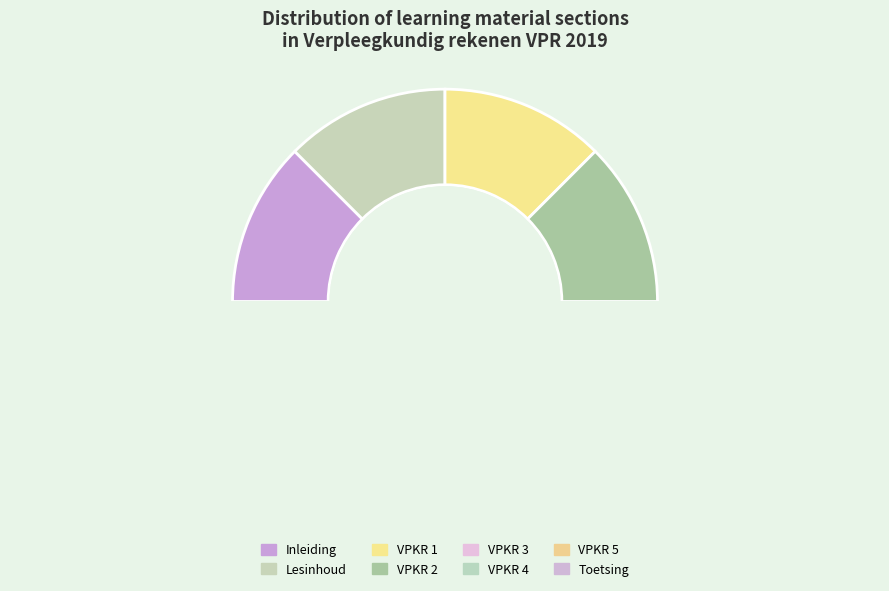

To the nearest percent, what percentage of the pie is VPKR 3?

12%